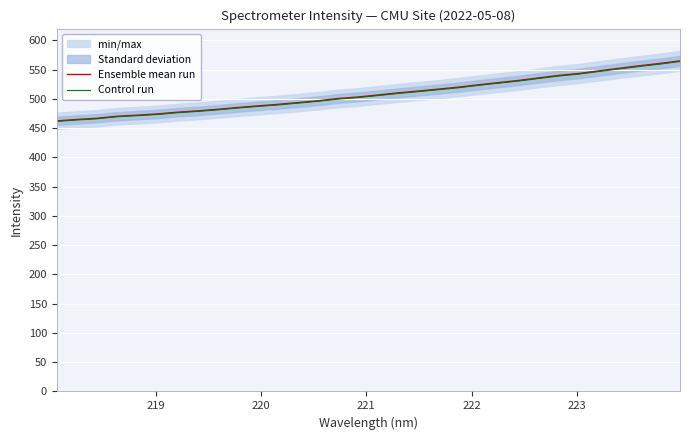

Is the value of Control run at 218 greater than the value of Ensemble mean run at 13?

No